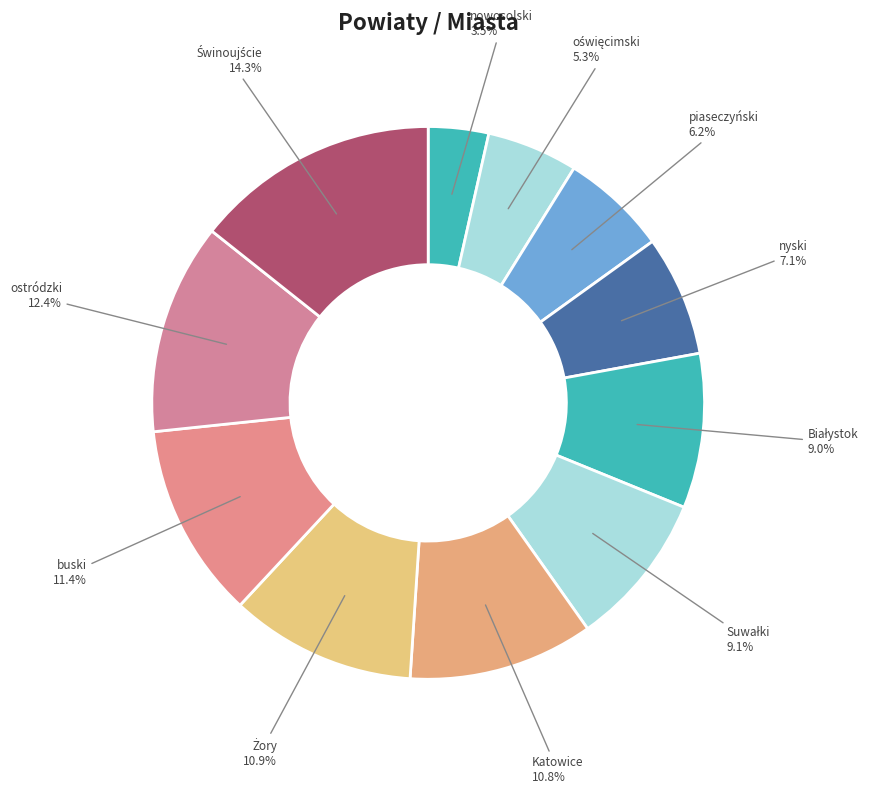

The piaseczyński slice represents 1% of the pie. True or false?

False